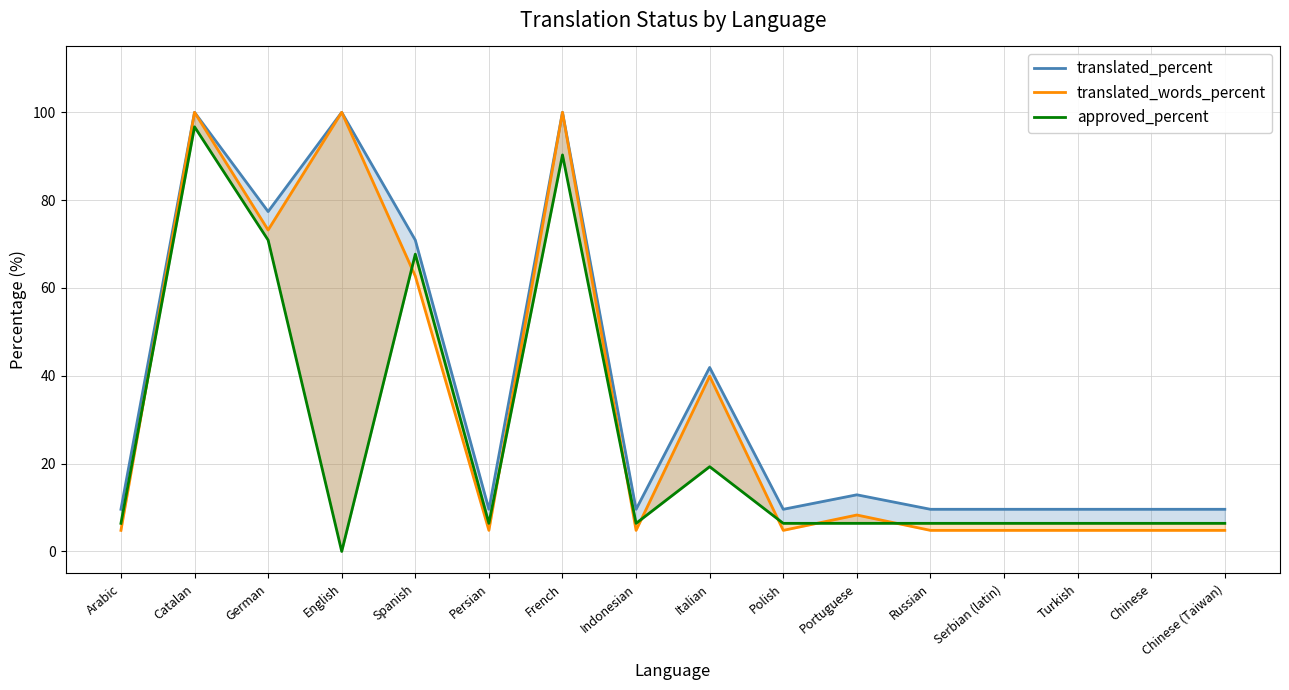

How many lines are shown in the chart?

3